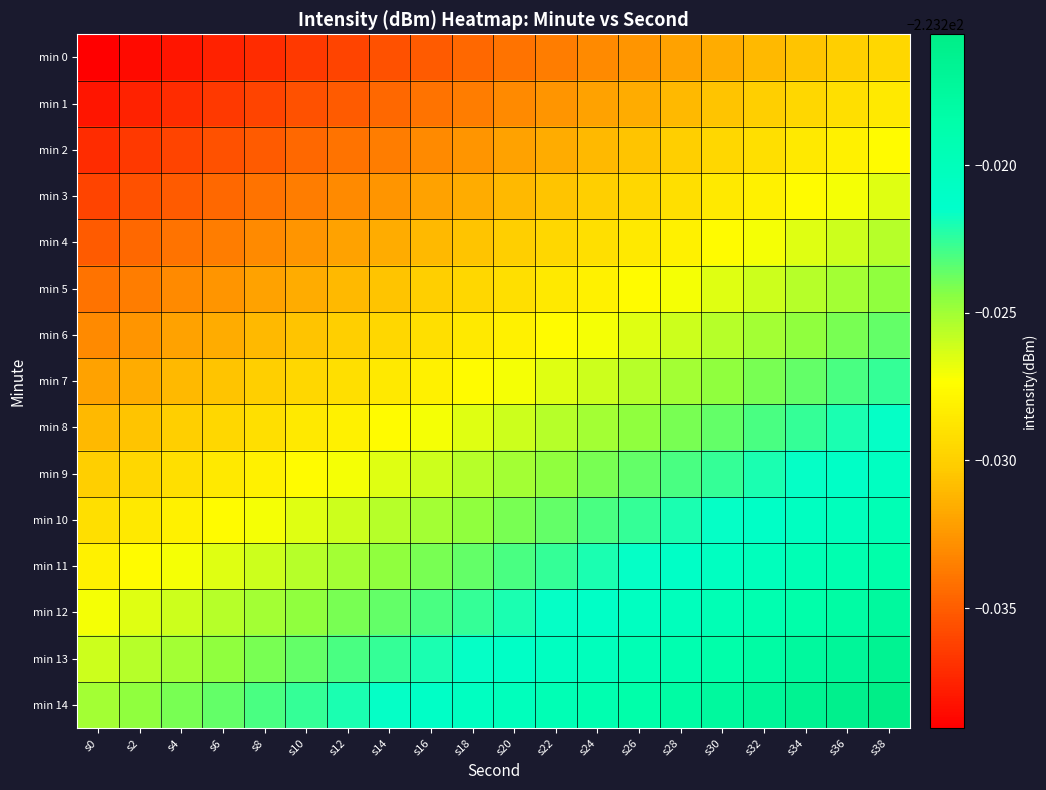

How many distinct data groups are displayed?

15